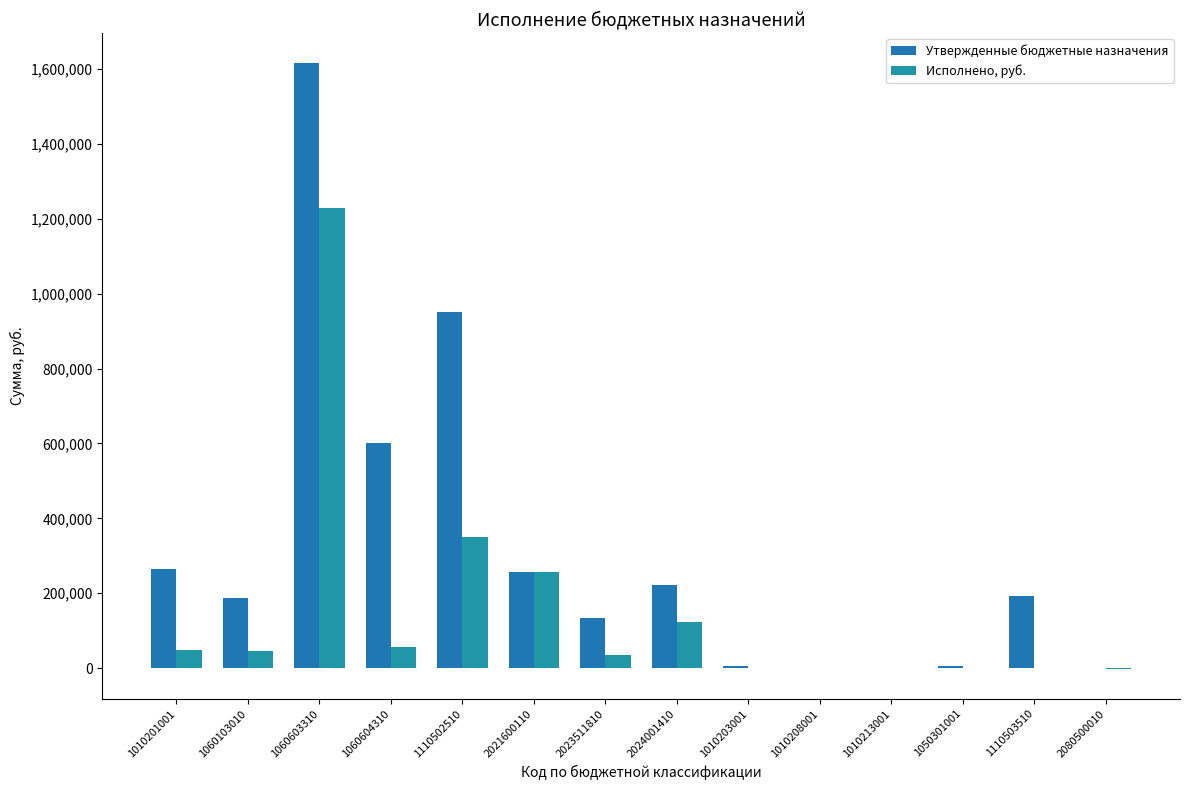

What is the label of the 12th bar from the left?

1050301001